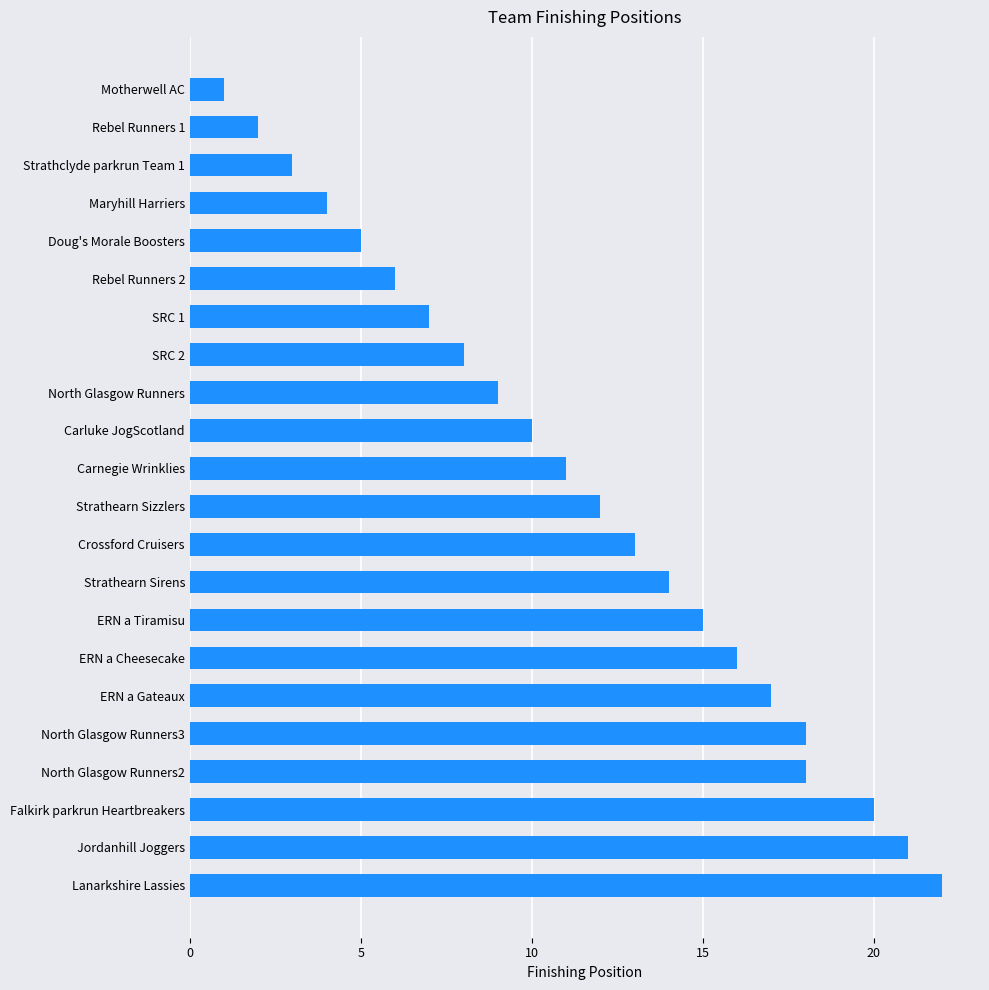

The chart shows a value of 8 at Doug's Morale Boosters. True or false?

False